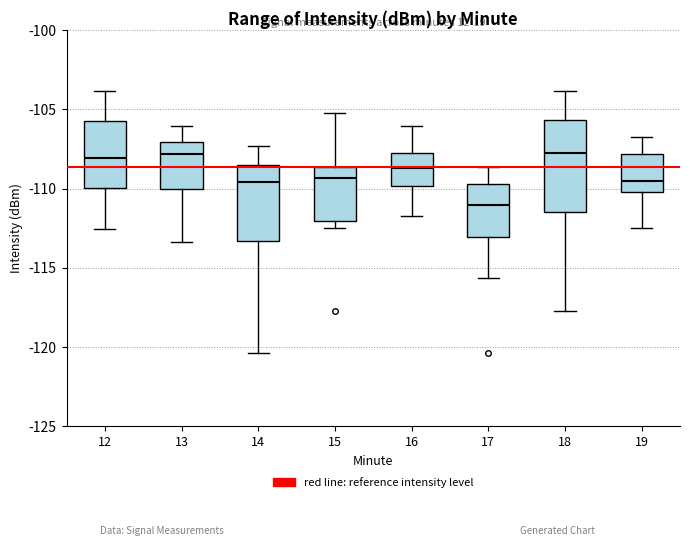

Comparing the boxes themselves (not the whiskers), which one is the tallest?

18